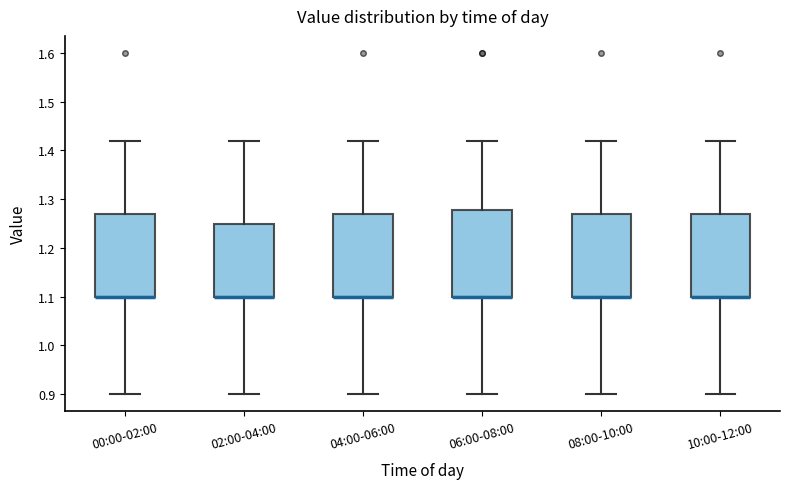

Where is the lower edge of the box for 00:00-02:00 on the y-axis? The values are not printed on the chart, so give them approximately, as read against the axis.

1.10